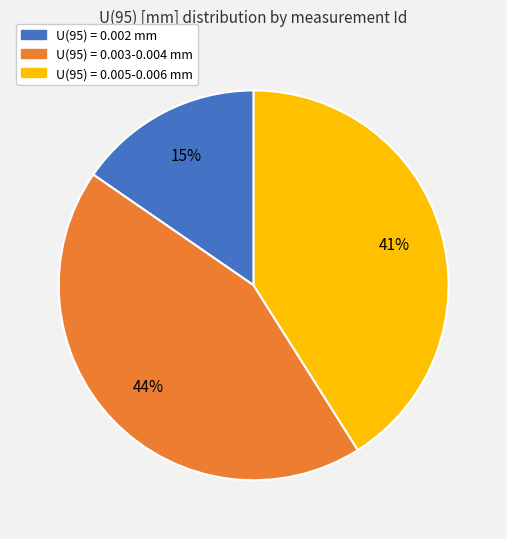

Which has a higher value, U(95) = 0.002 mm or U(95) = 0.005-0.006 mm?

U(95) = 0.005-0.006 mm